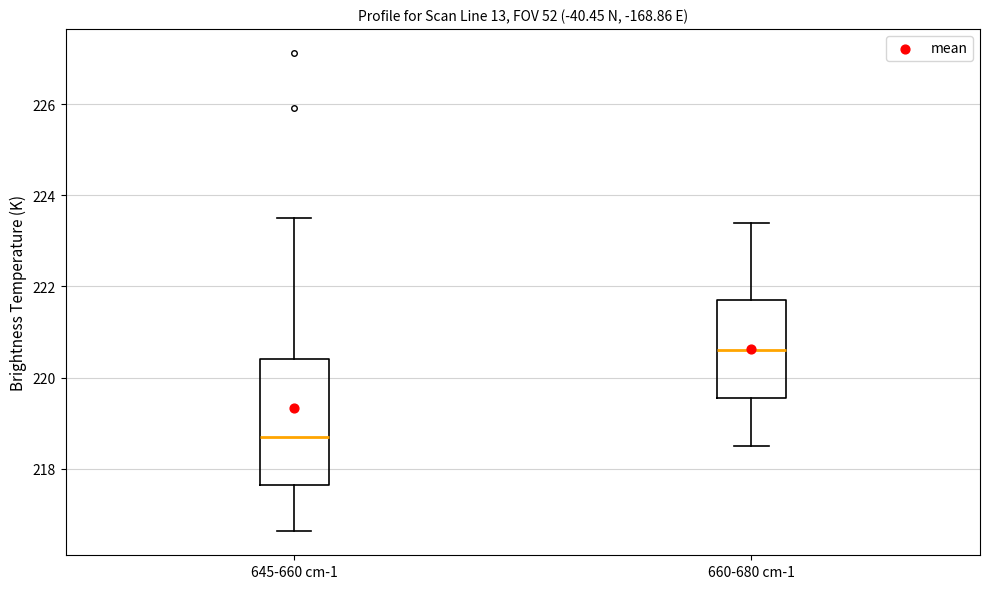

Reading left to right, transcribe this box plot: for each box, give where its median line is, the range the box spans, and where its two whiskers end, as read against the y-axis. The values are not printed on the chart, so give them approximately, as read against the axis.

645-660 cm-1: median 218.6, box 217.6 to 220.4, whiskers 216.6 to 223.6
660-680 cm-1: median 220.6, box 219.6 to 221.8, whiskers 218.6 to 223.4